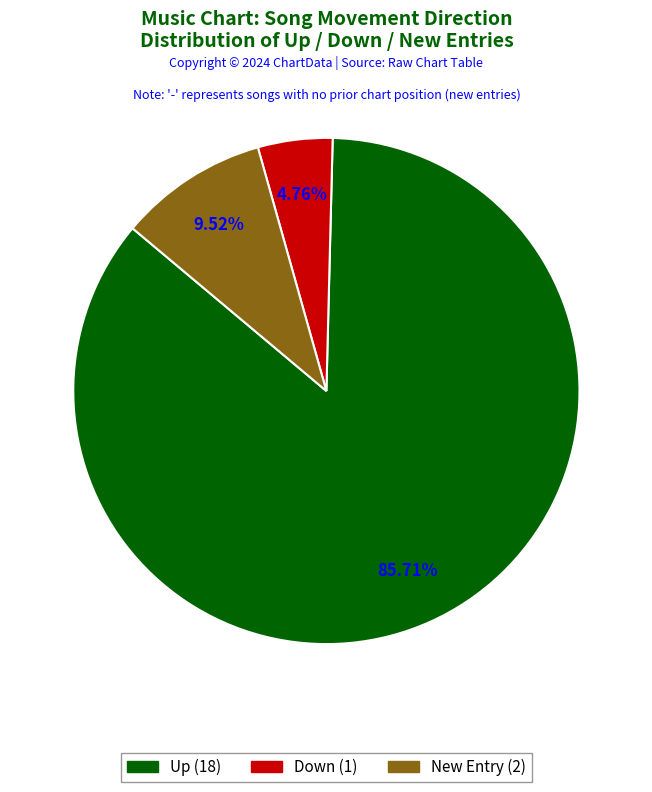

Which category has the smallest portion of the pie?

down